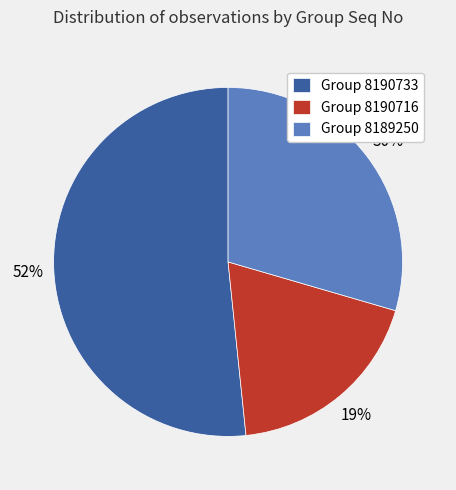

Between Group 8190733 and Group 8190716, which is larger?

Group 8190733